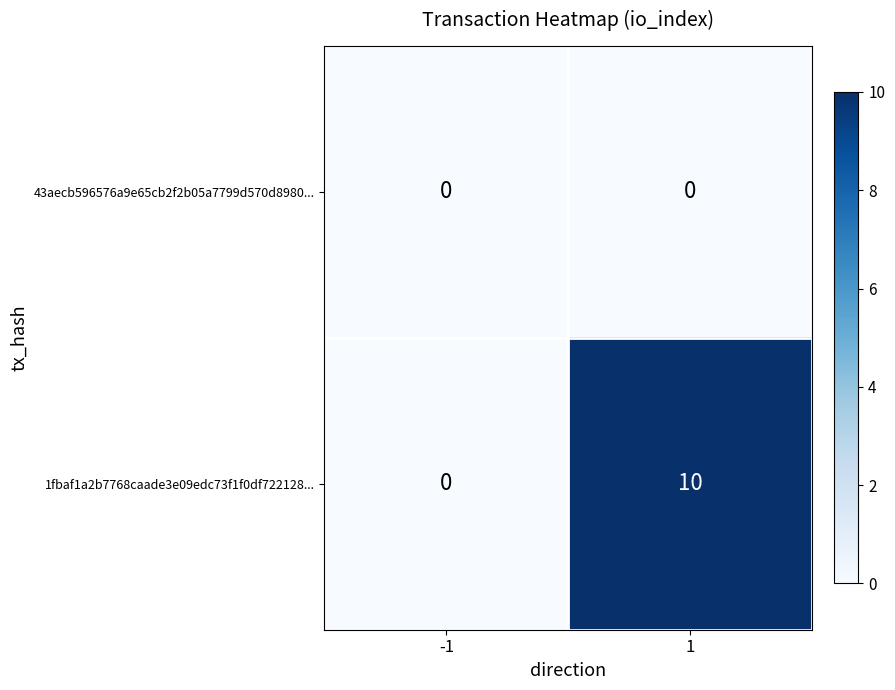

True or false: 1fbaf1a2b7768caade3e09edc73f1f0df722128... has a value of -5 at -1.

False